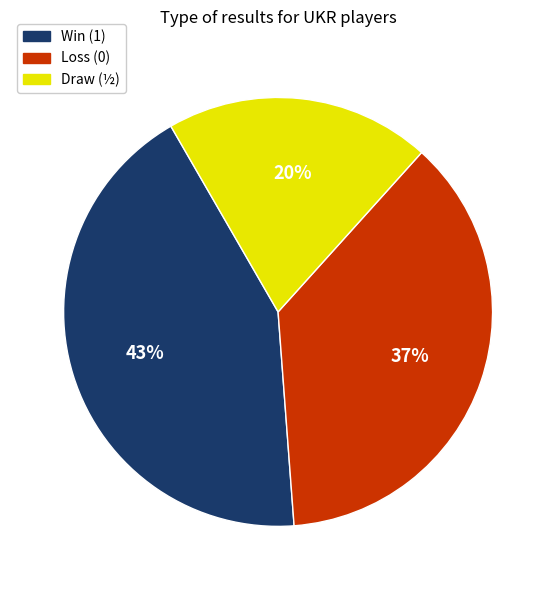

To the nearest percent, what is the difference between the largest and smallest slice percentages?

23%